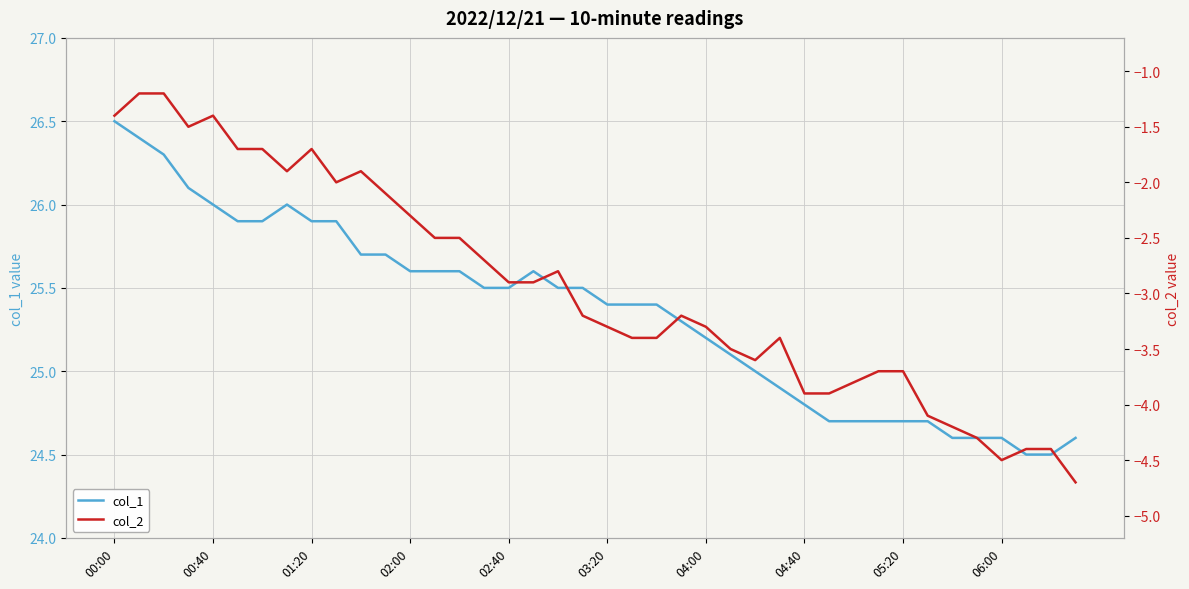

What is the minimum value for col_1?

24.5